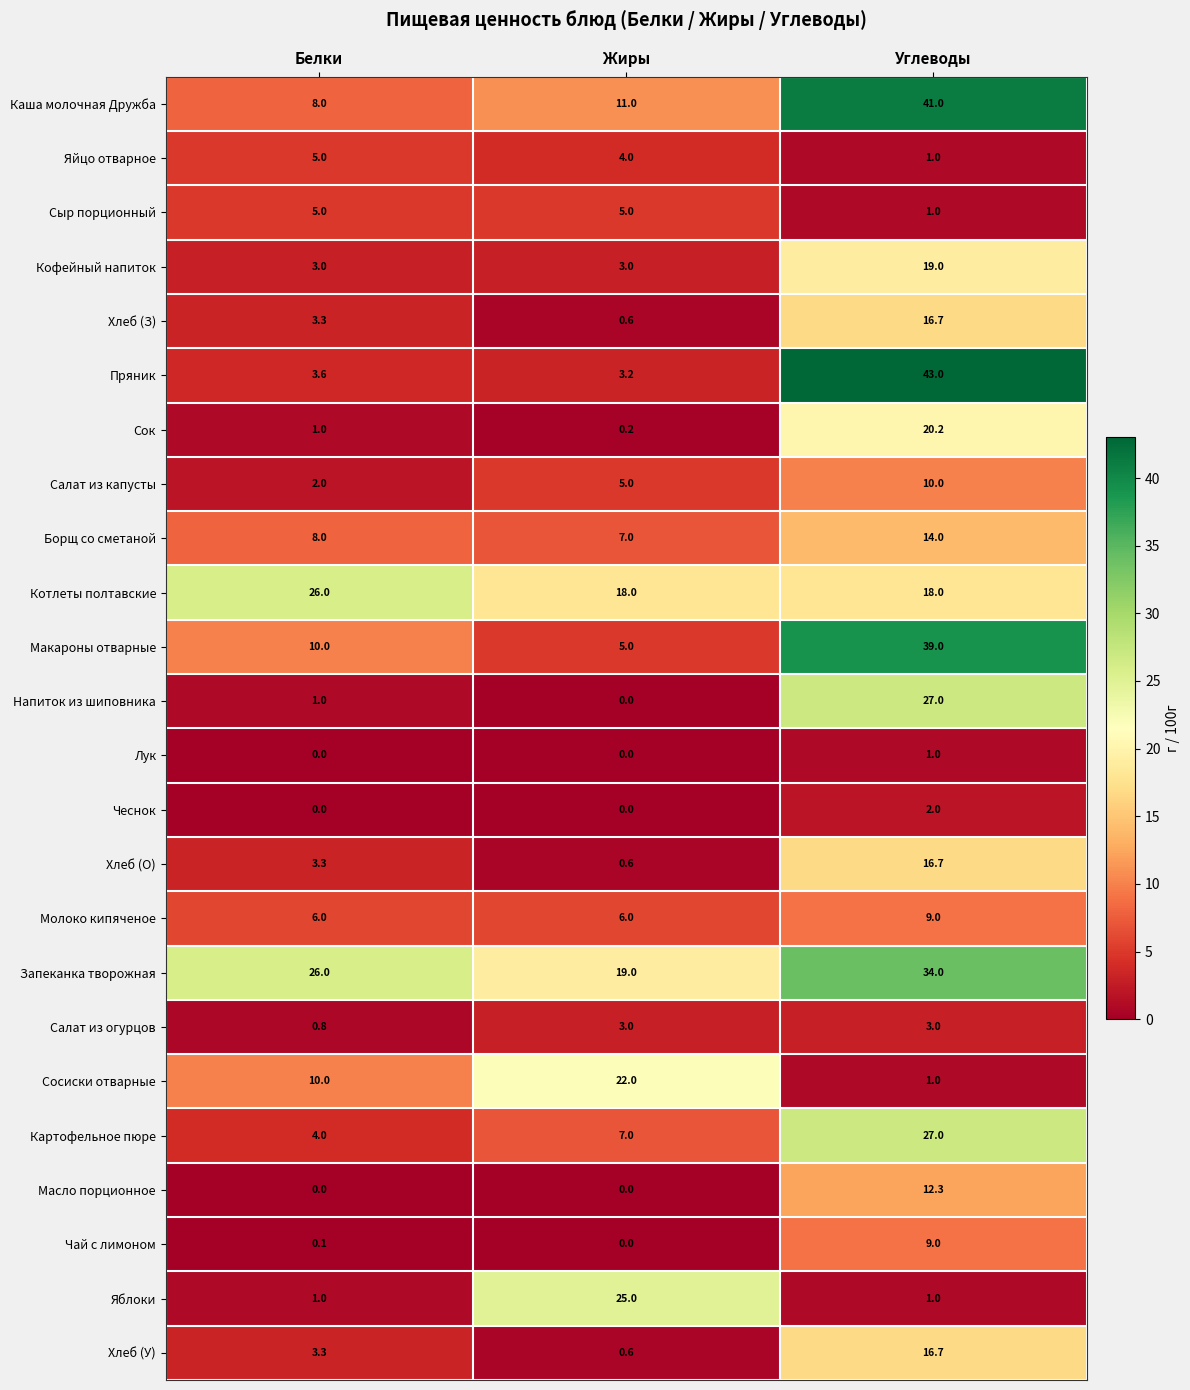

What is the difference between the maximum and second lowest values in the Чеснок series?

2.0